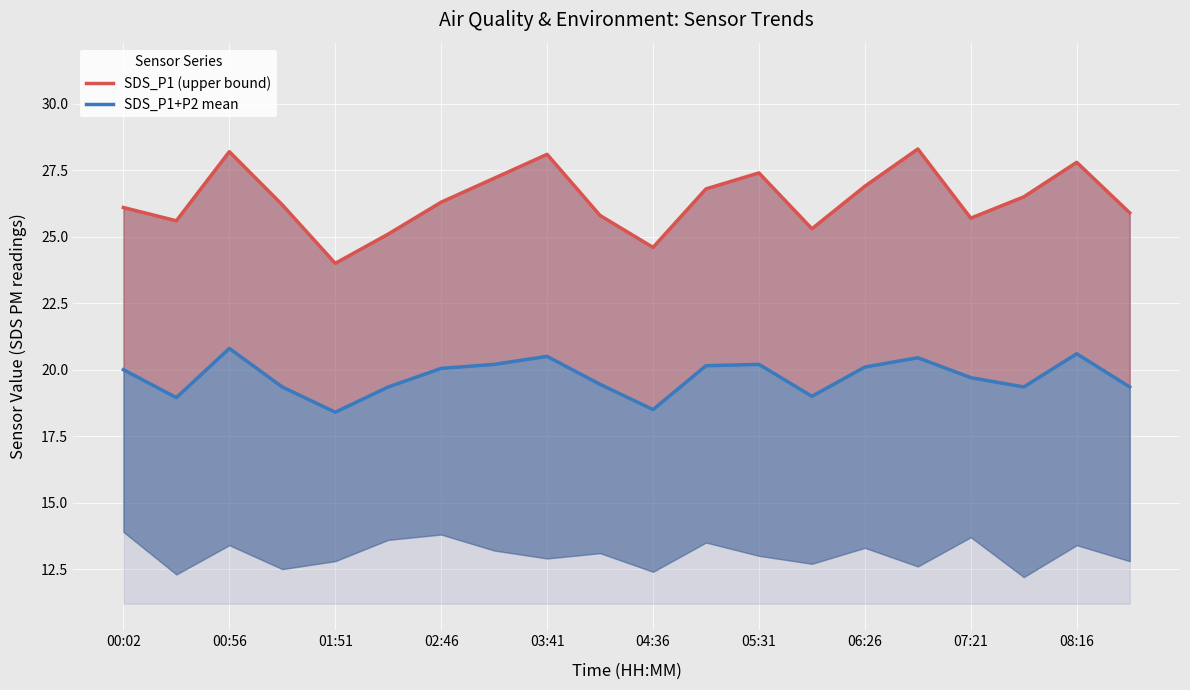

List the series in order of their overall mean, highest first.

SDS_P1 (upper bound), SDS_P1+P2 mean